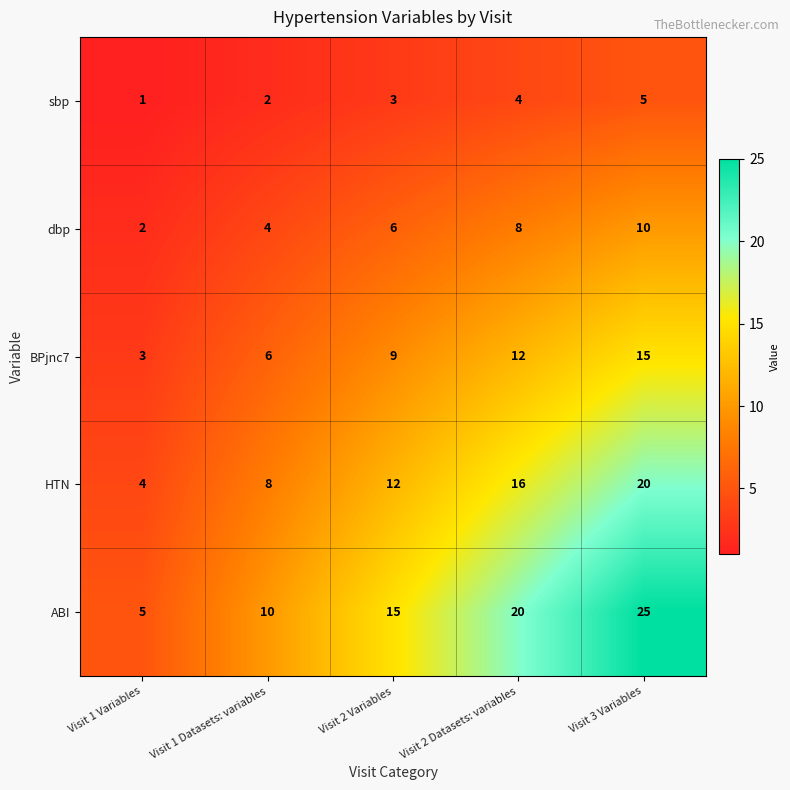

At which label is HTN closest to 12?

Visit 2 Variables